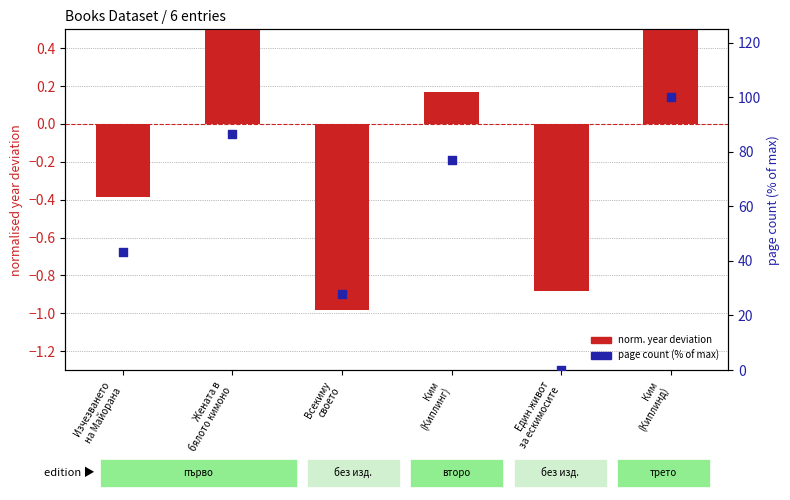

At which category is the sum across all series the highest?

Ким
(Киплинд)